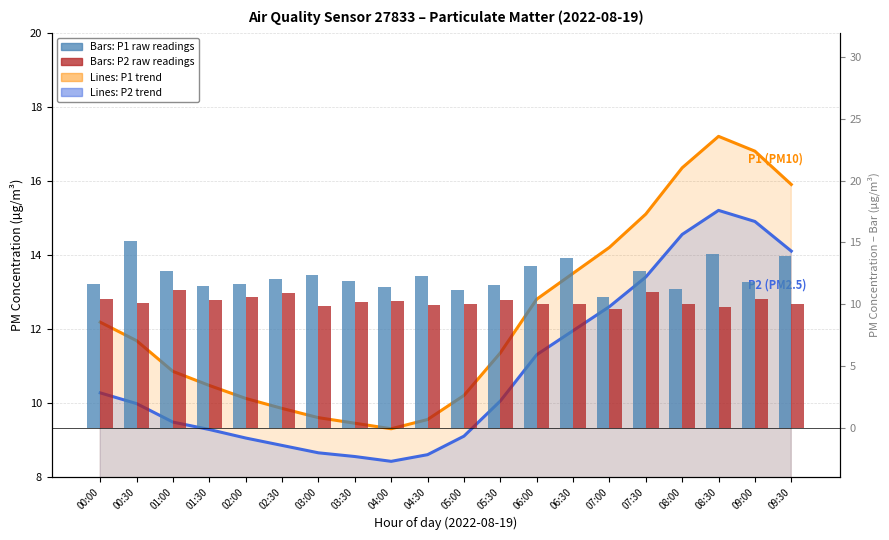

What is the label of the 11th bar from the left?

05:00